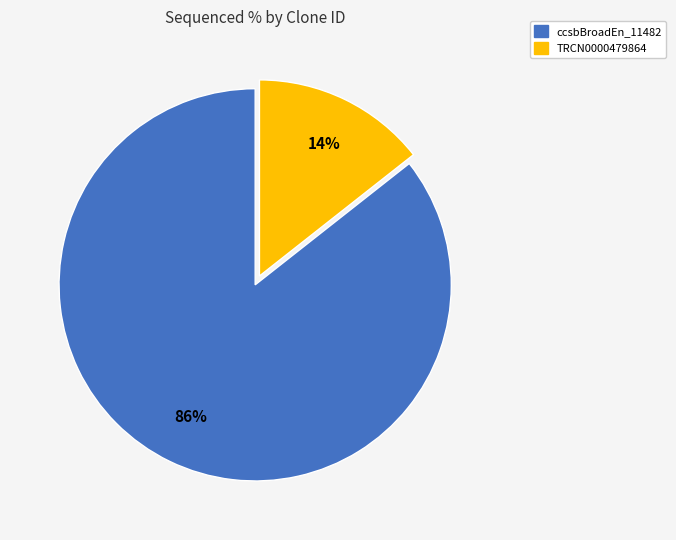

To the nearest percent, what is the average slice percentage?

50%